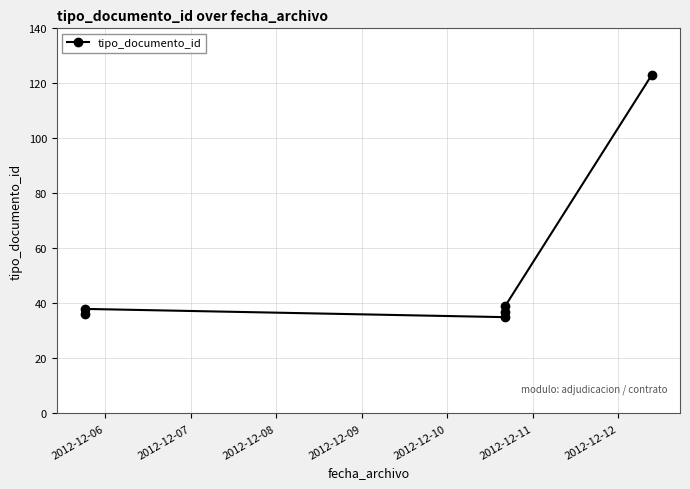

How many lines are shown in the chart?

1